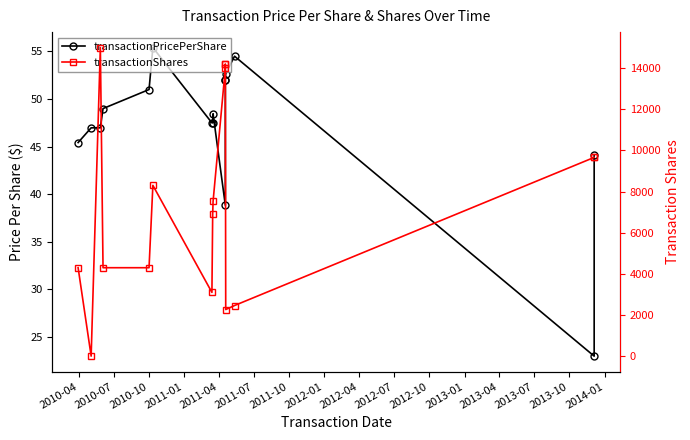

Between 2012-07 and 2013-04, which series saw the biggest shift?

transactionShares